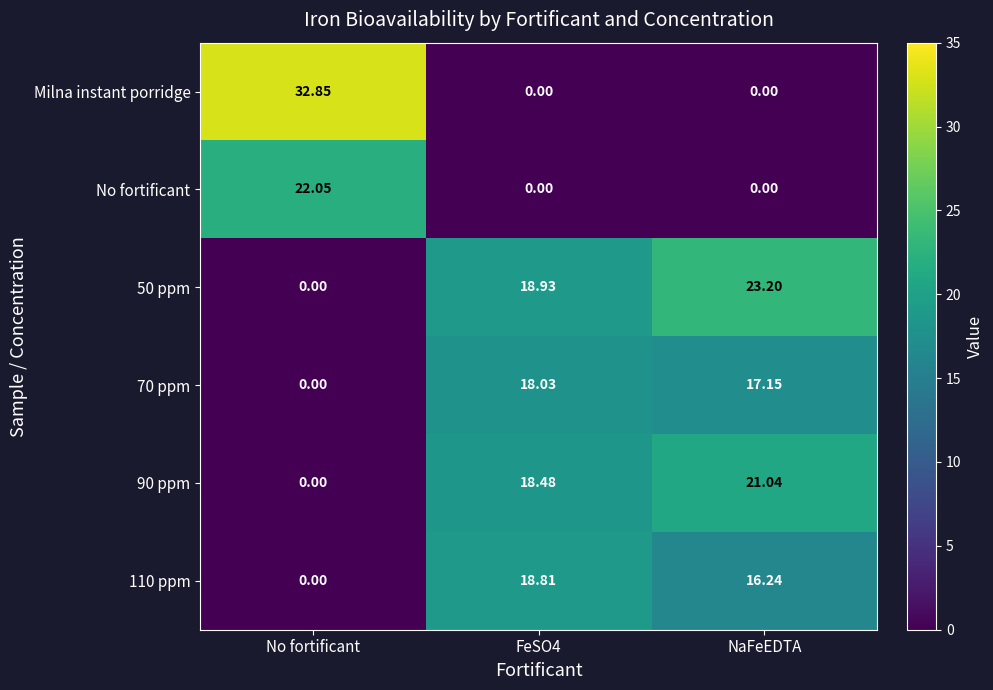

Between No fortificant and FeSO4, which series saw the biggest shift?

Milna instant porridge